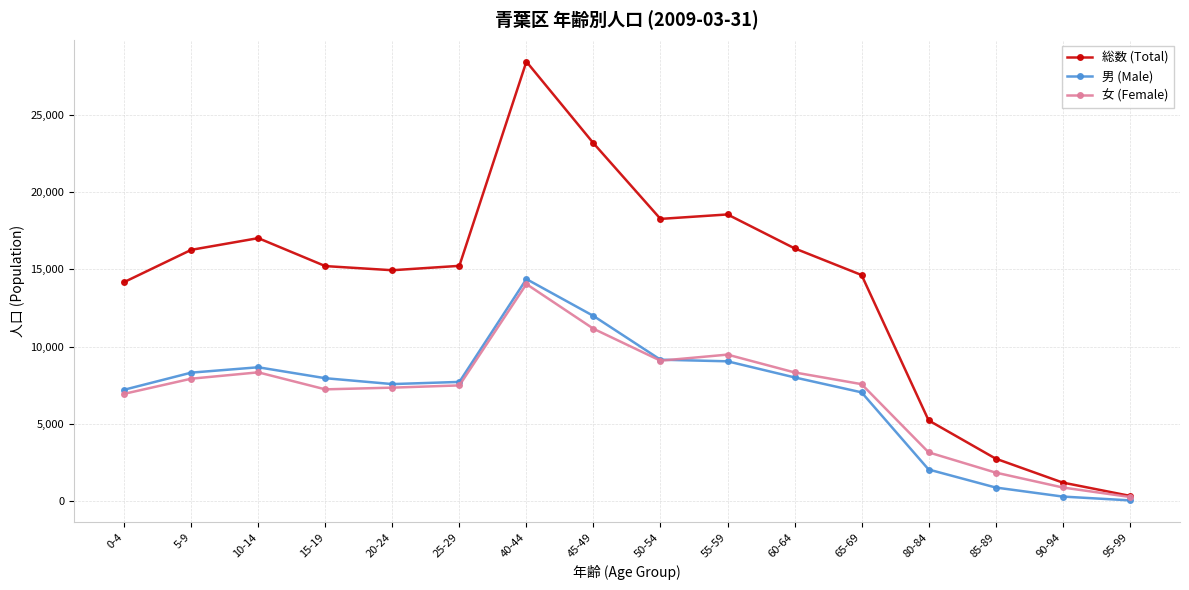

Where does the 男 (Male) series first go above 7970?

5-9